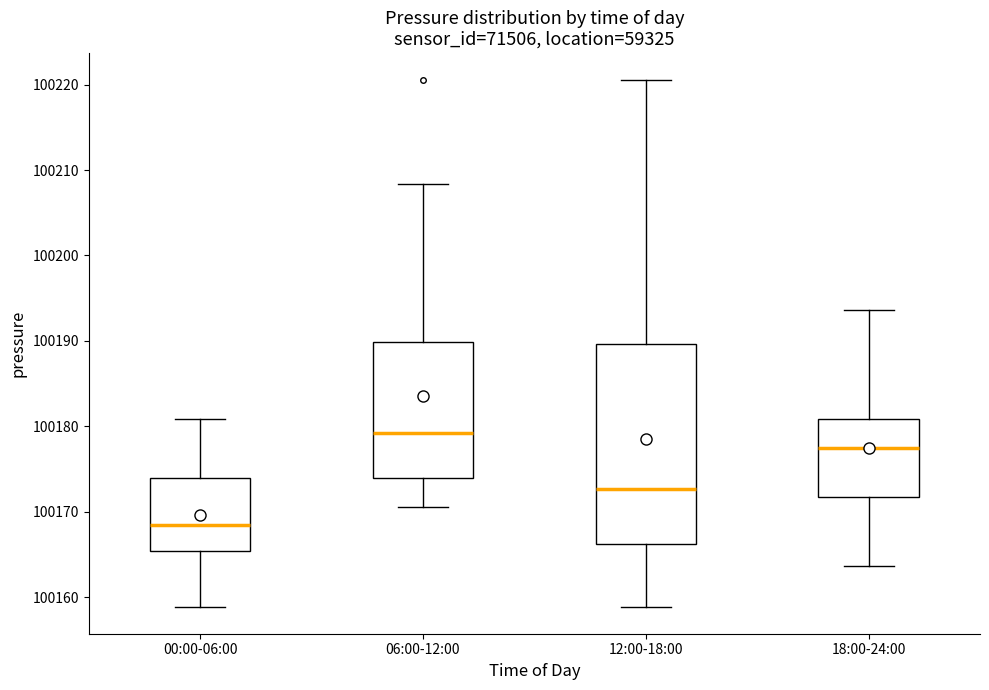

Reading left to right, transcribe this box plot: for each box, give where its median line is, the range the box spans, and where its two whiskers end, as read against the y-axis. The values are not printed on the chart, so give them approximately, as read against the axis.

00:00-06:00: median 100168, box 100165 to 100174, whiskers 100159 to 100181
06:00-12:00: median 100179, box 100174 to 100190, whiskers 100171 to 100208
12:00-18:00: median 100173, box 100166 to 100190, whiskers 100159 to 100221
18:00-24:00: median 100177, box 100172 to 100181, whiskers 100164 to 100194